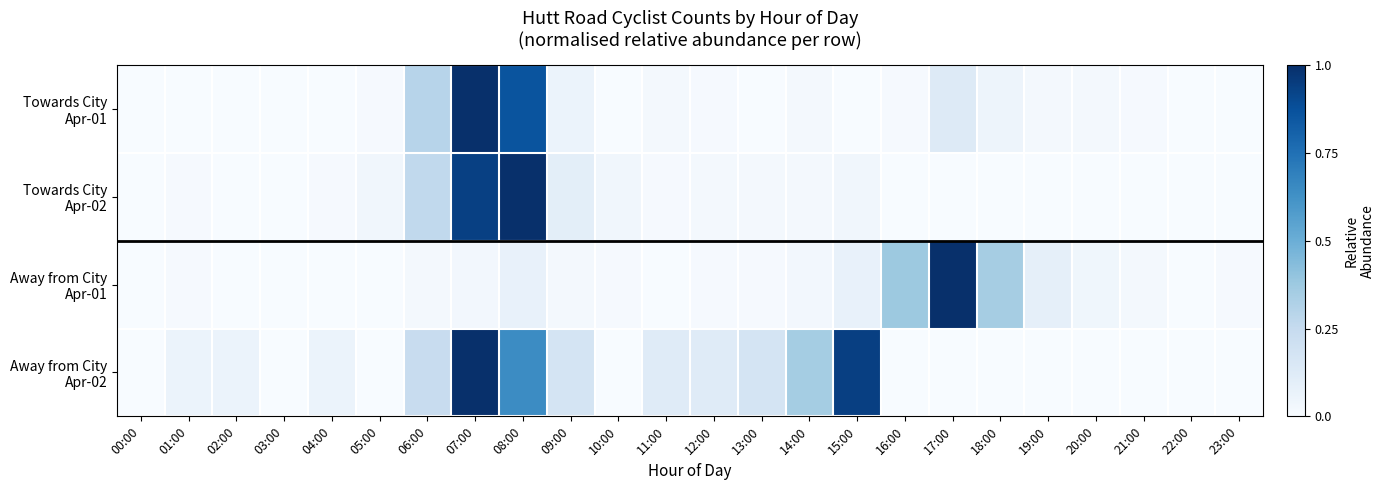

Which has a higher value, 18:00 or 21:00?

18:00